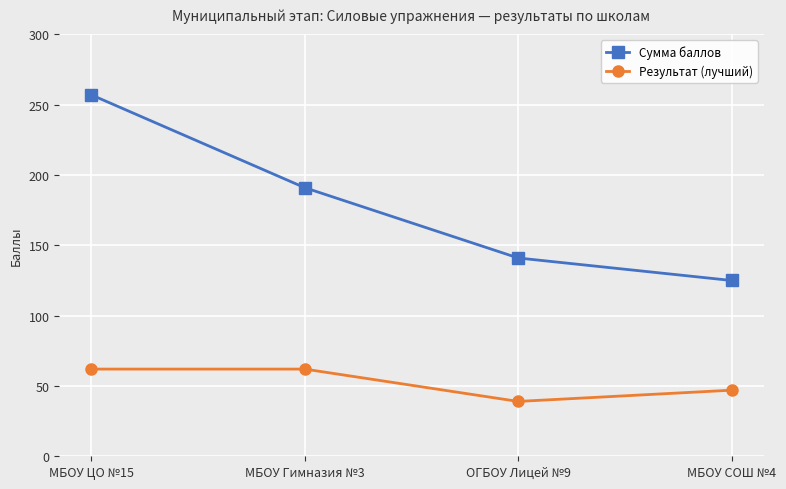

What is the label of the 3rd point from the left?

ОГБОУ Лицей №9